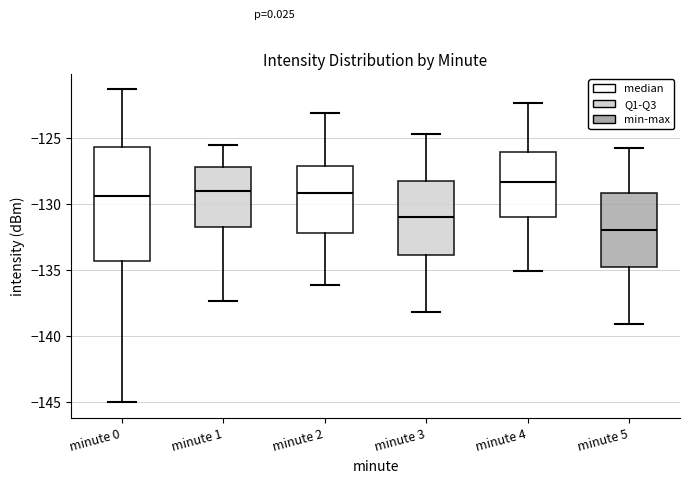

Which box's median line is the lowest?

minute 5